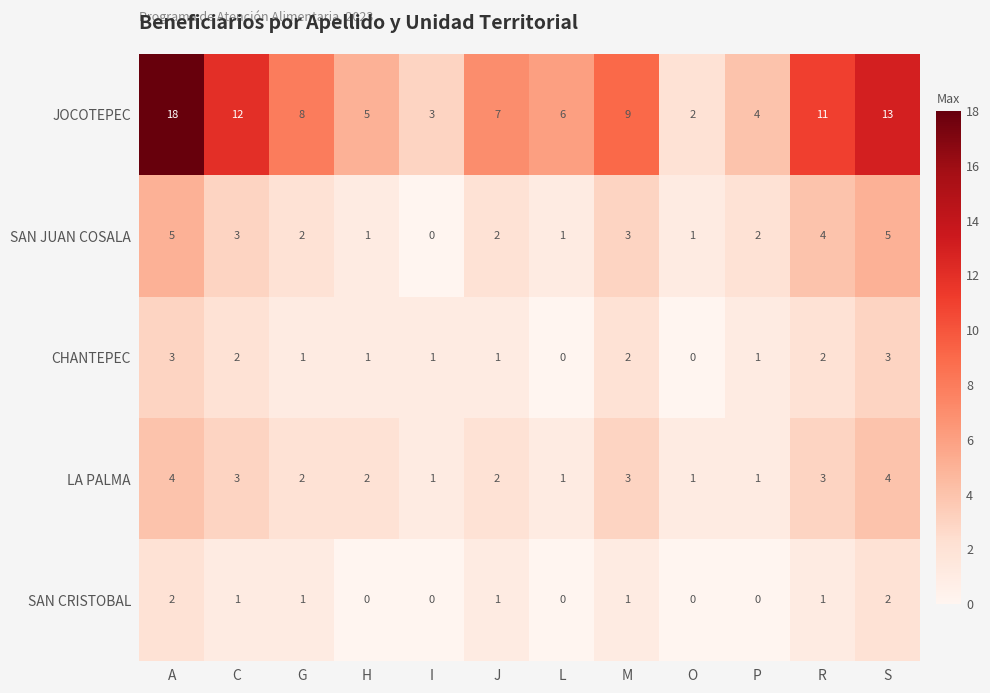

What is the highest value of the JOCOTEPEC series?

18